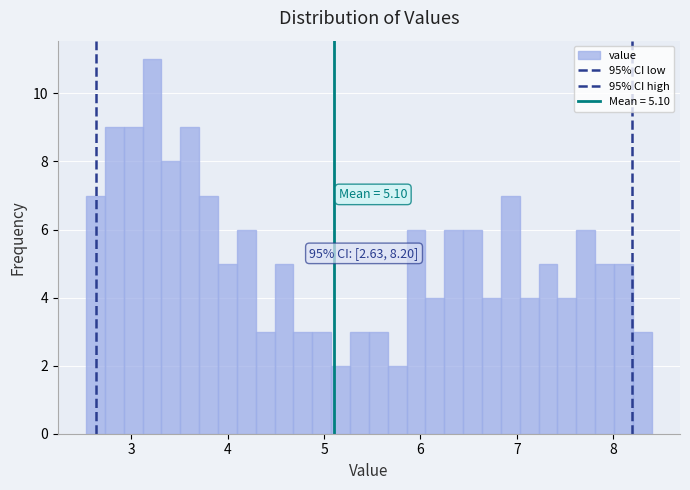

Read against the x-axis, roughly where is the centre of the tallest bar?

3.2